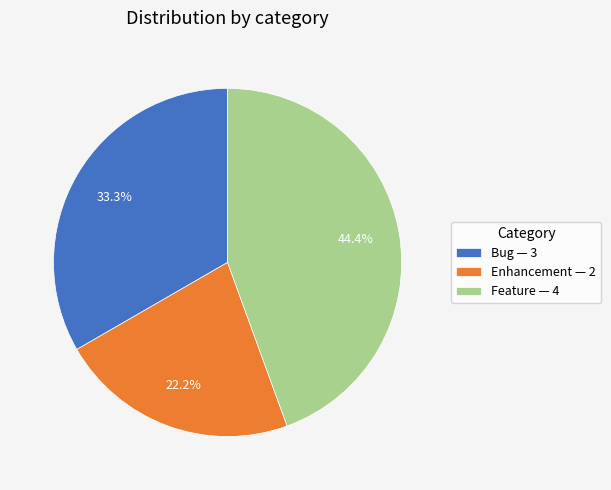

Is there a majority slice in this chart?

No